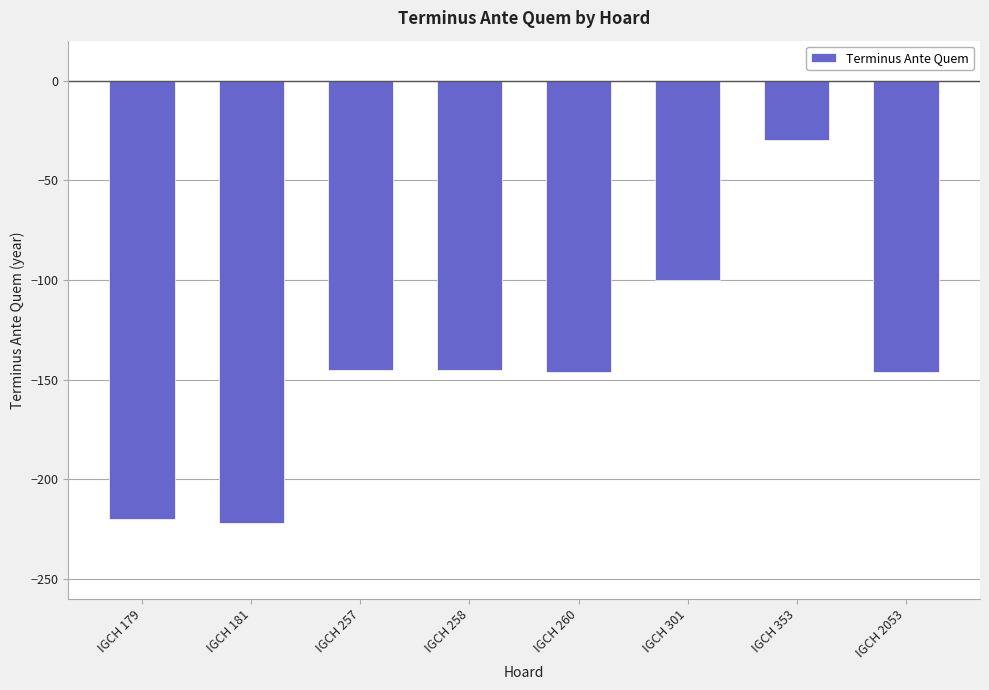

What is the difference between the second highest and minimum values?

122